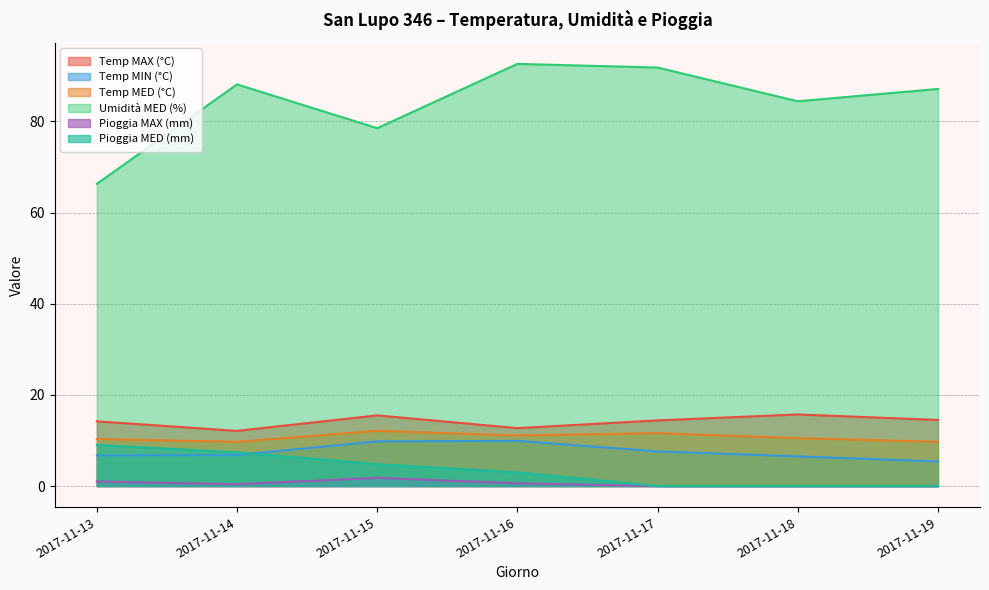

Read the Pioggia MED (mm) value at 2017-11-15.

4.8